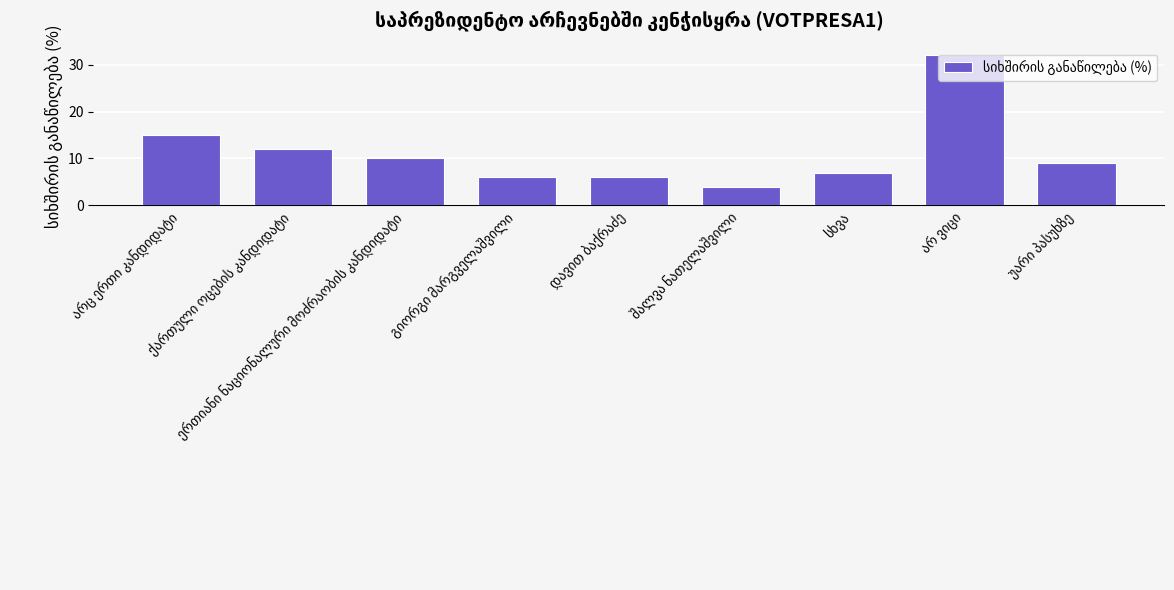

What is the value of the 4th bar from the left?

6